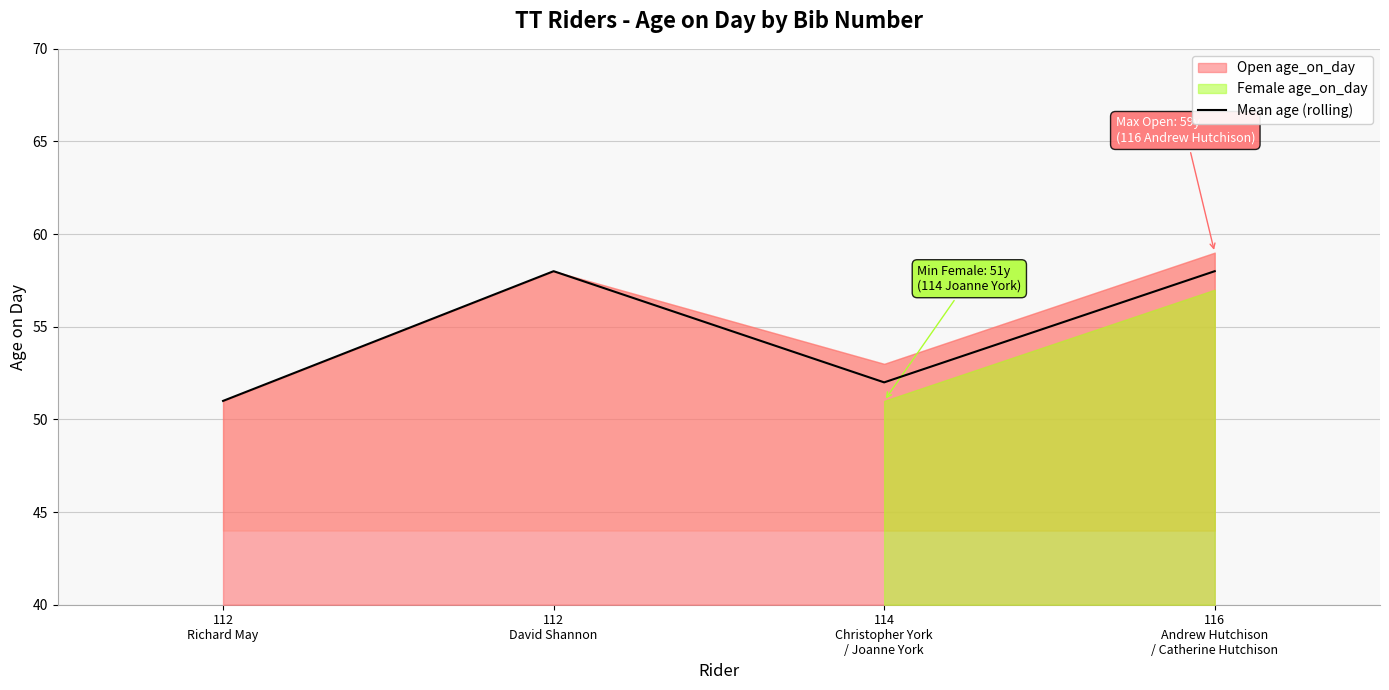

What position from the left is 112
Richard May?

1